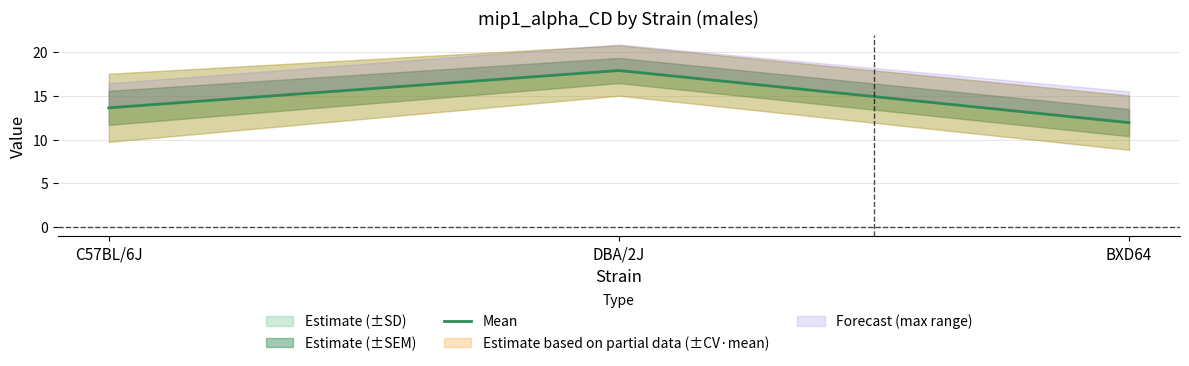

Which label corresponds to the smallest value in the chart?

BXD64